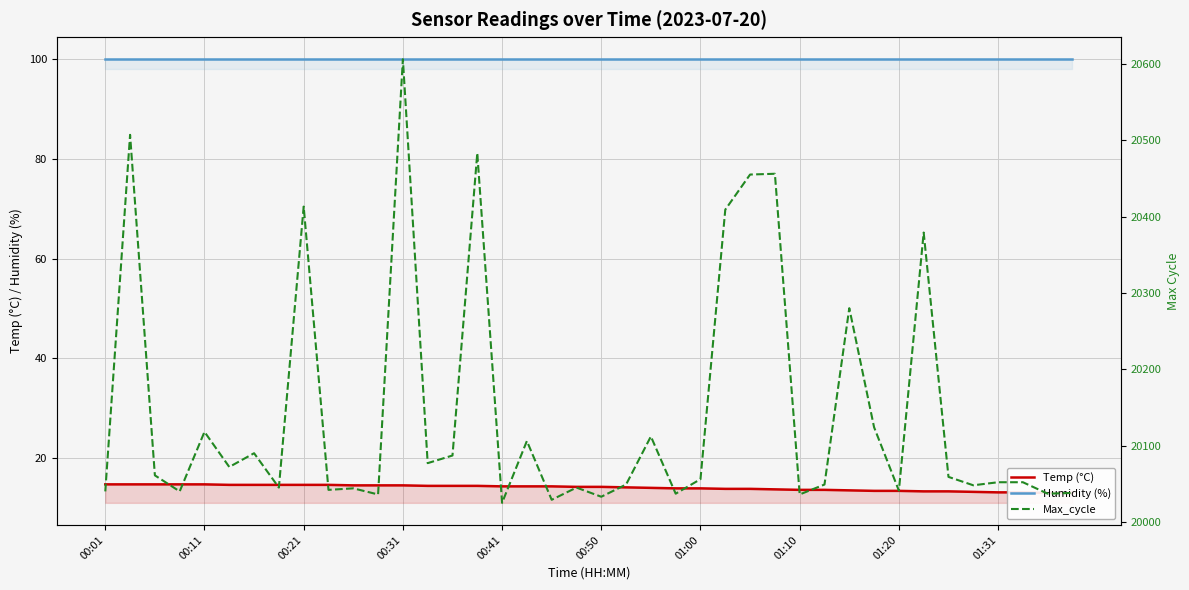

Is the value of Temp (°C) at 17 greater than the value of Max_cycle at 27?

No